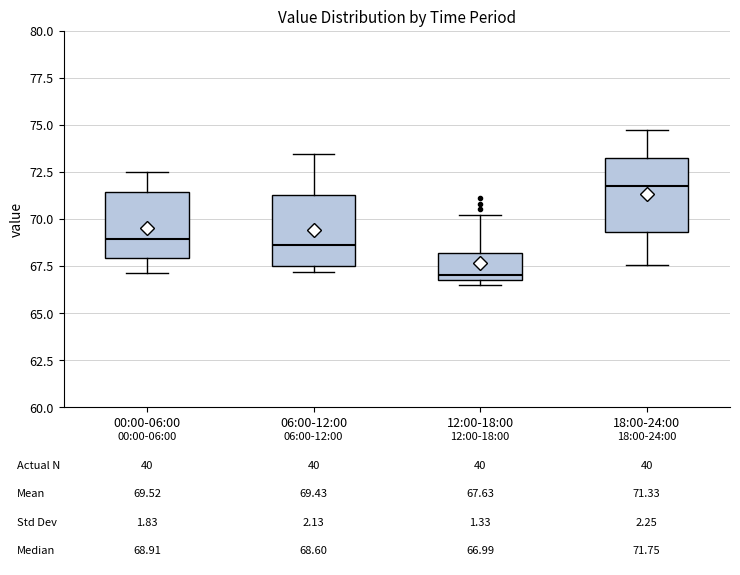

Which box has the highest median line?

18:00-24:00